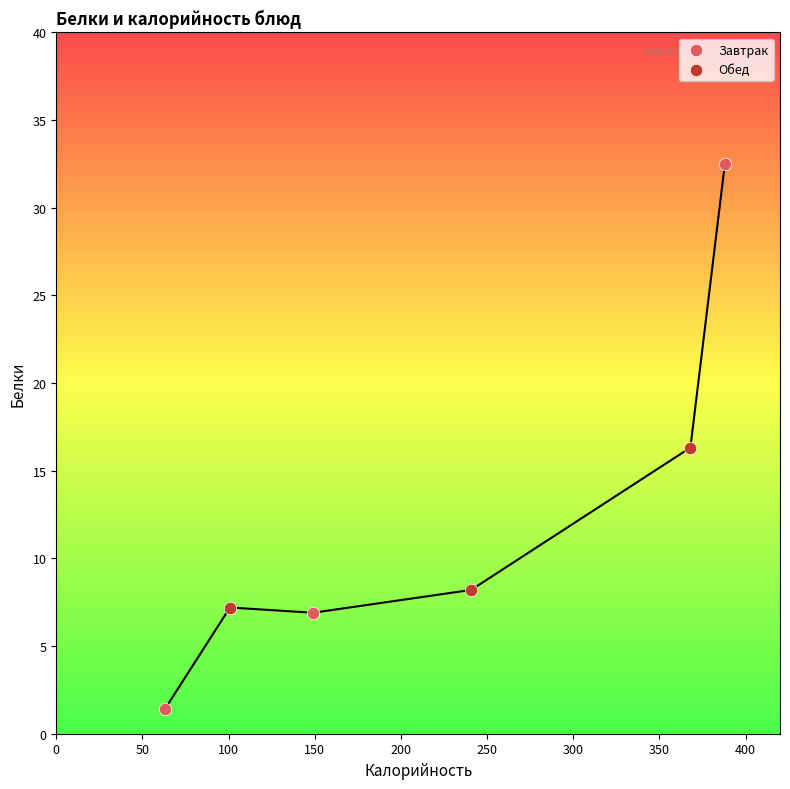

Which series has the largest Y range (max minus min)?

Завтрак